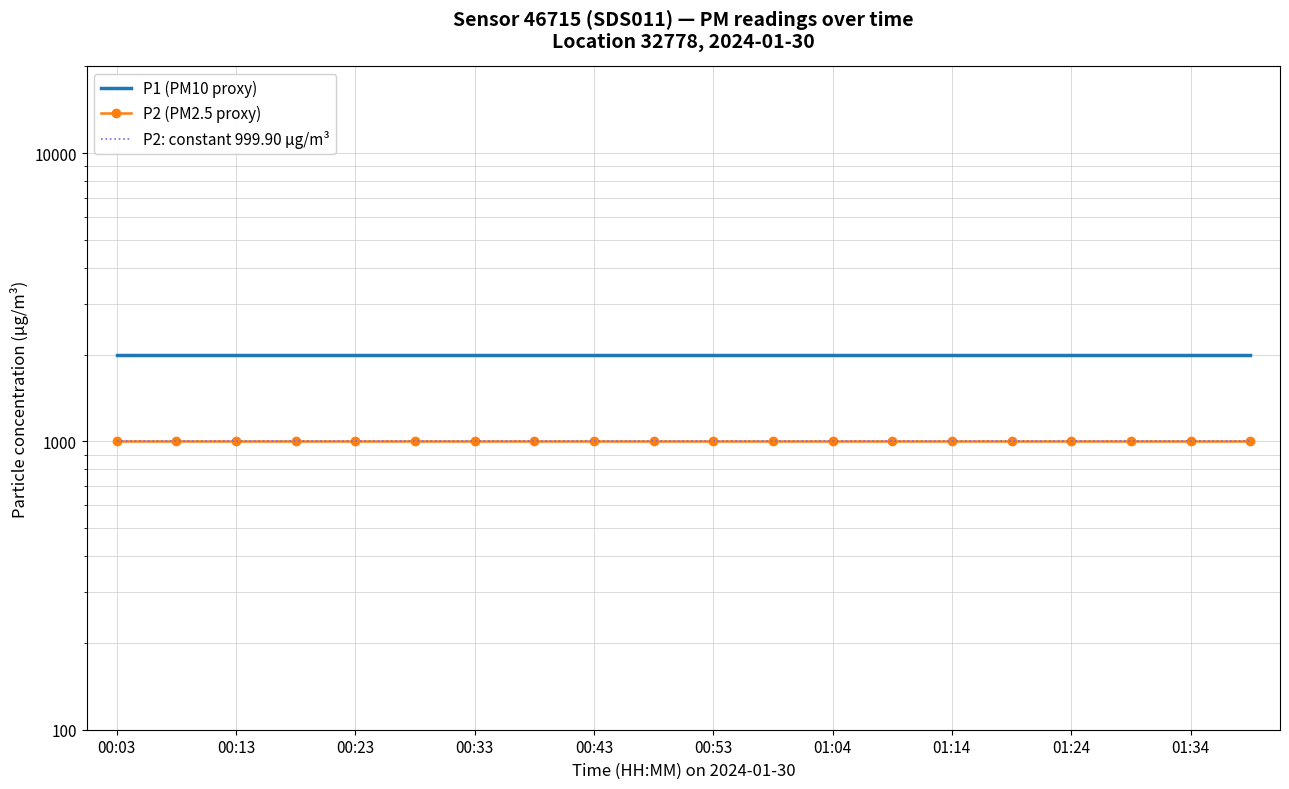

Where is P1 (PM10 proxy) nearest to the value 1999?

00:03